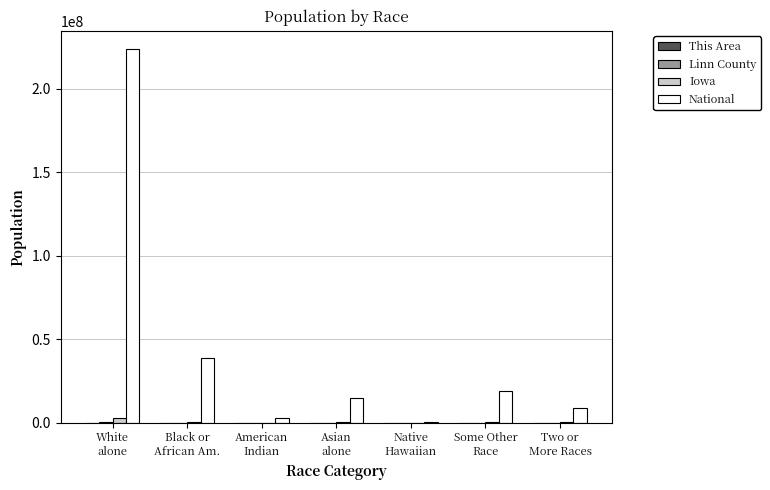

What is the average value of the National series?

44106505